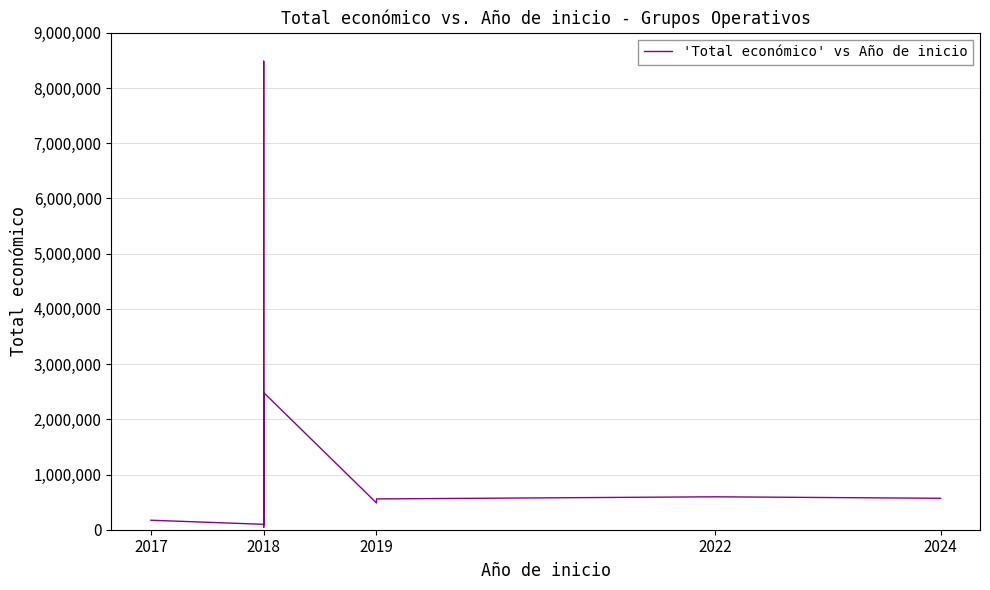

Is this an area chart (filled region under the line)?

No